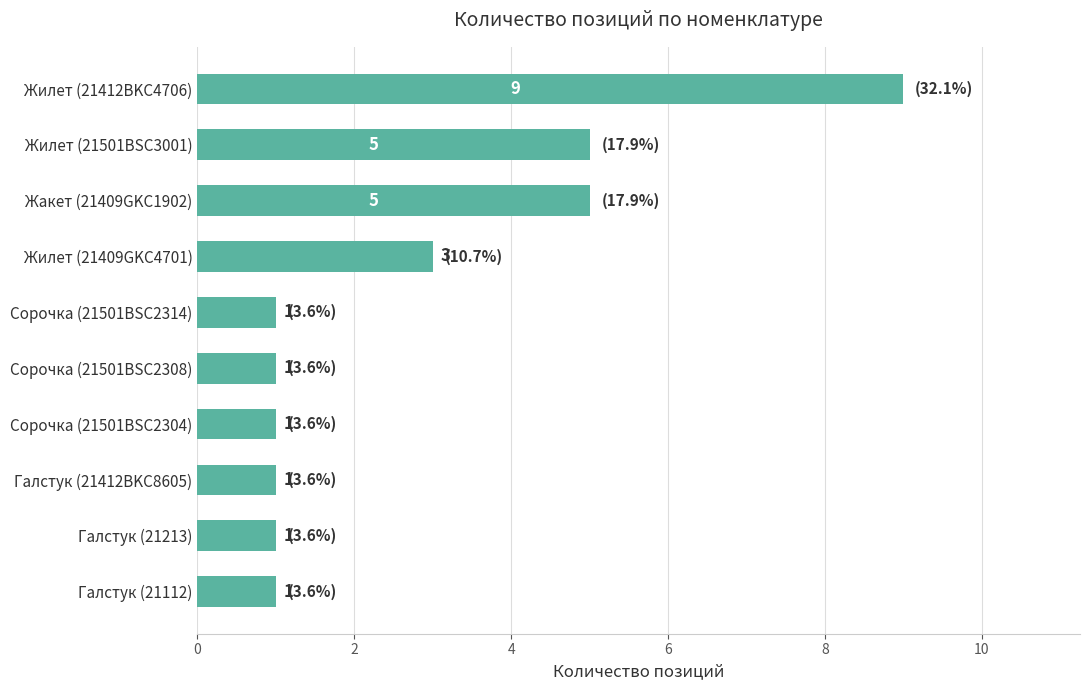

What is the maximum value shown in the chart?

9